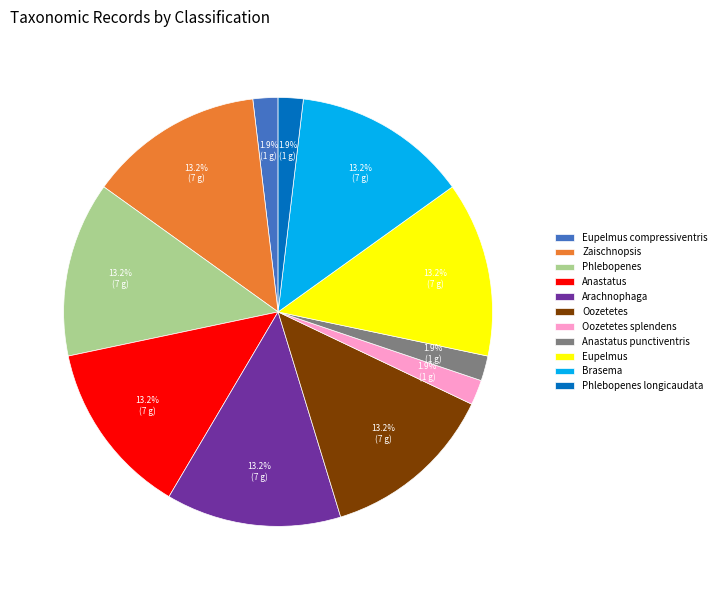

How many slices are in this pie chart?

11